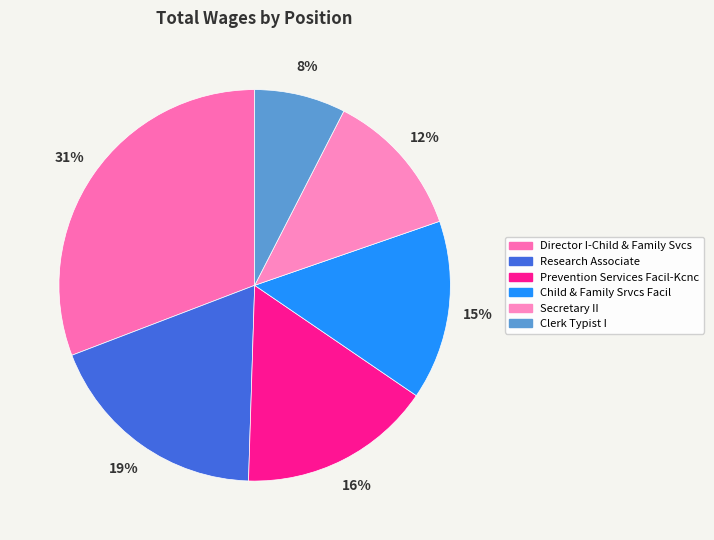

Rank the categories by value from lowest to highest.

Clerk Typist I, Secretary II, Child & Family Srvcs Facil, Prevention Services Facil-Kcnc, Research Associate, Director I-Child & Family Svcs